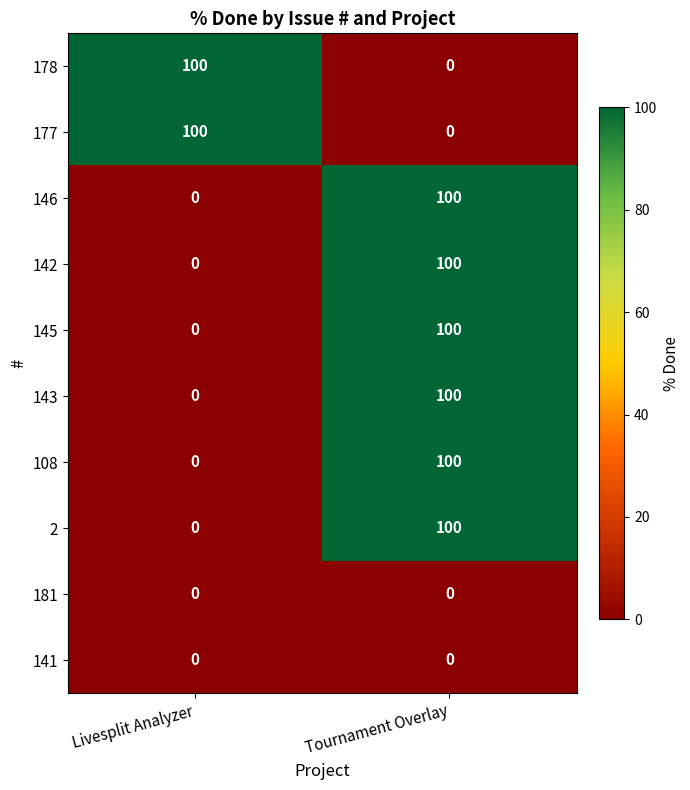

At Livesplit Analyzer, list the series in order from smallest to largest.

146, 142, 145, 143, 108, 2, 181, 141, 178, 177